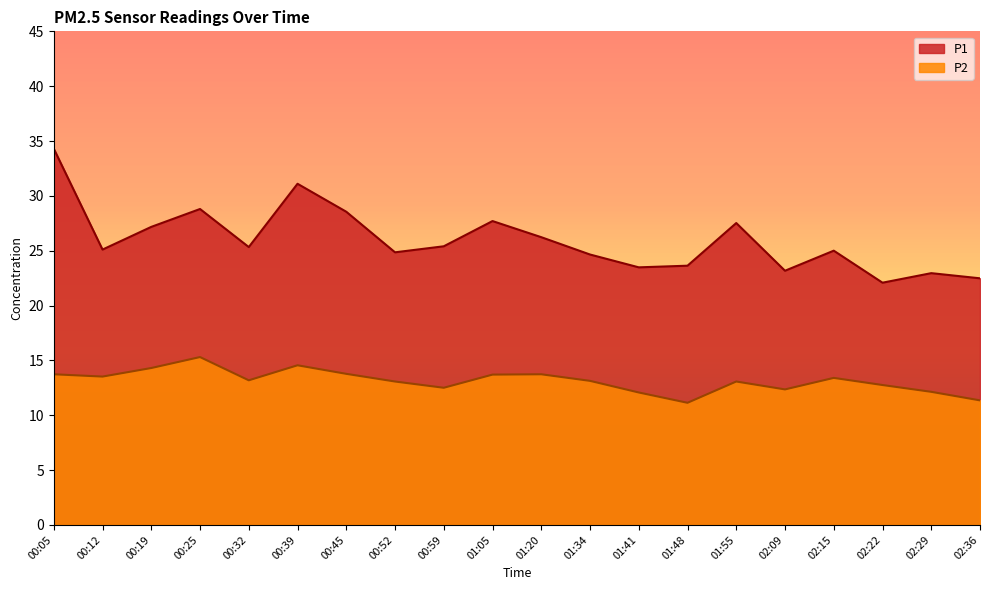

Does the chart have visible grid lines?

No